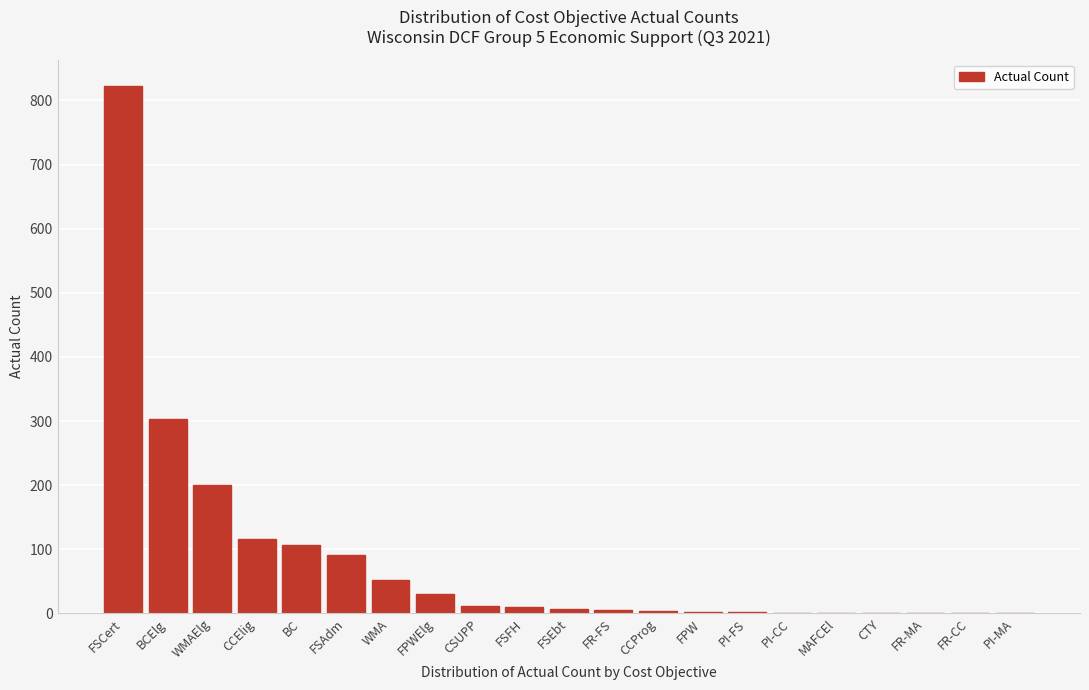

Where is the data nearest to the value 411?

BCElg